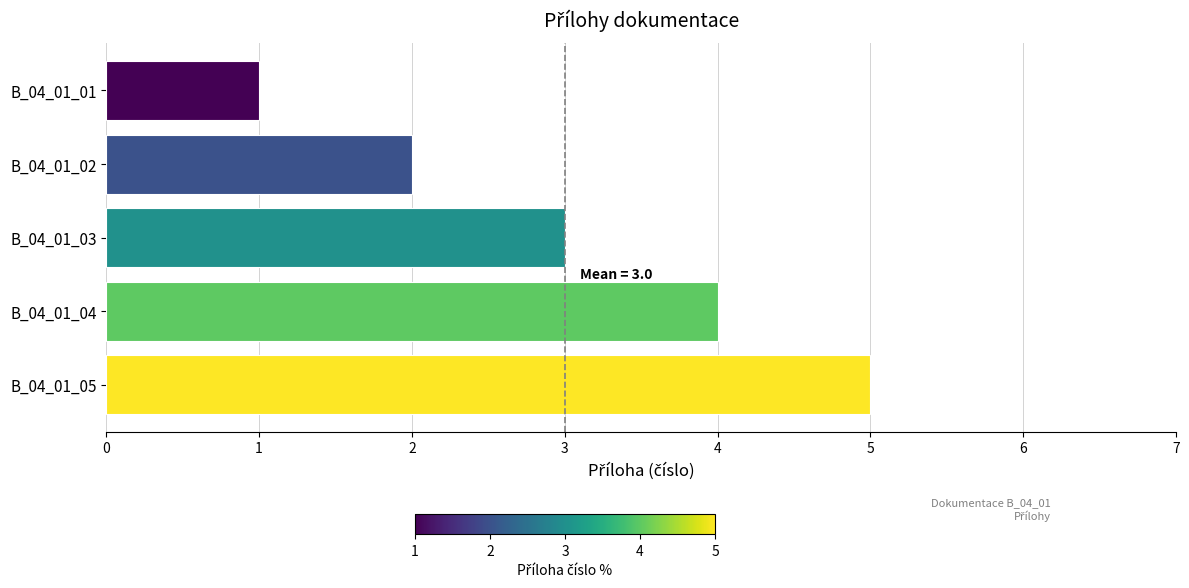

List the labels in order of value, largest first.

B_04_01_05, B_04_01_04, B_04_01_03, B_04_01_02, B_04_01_01